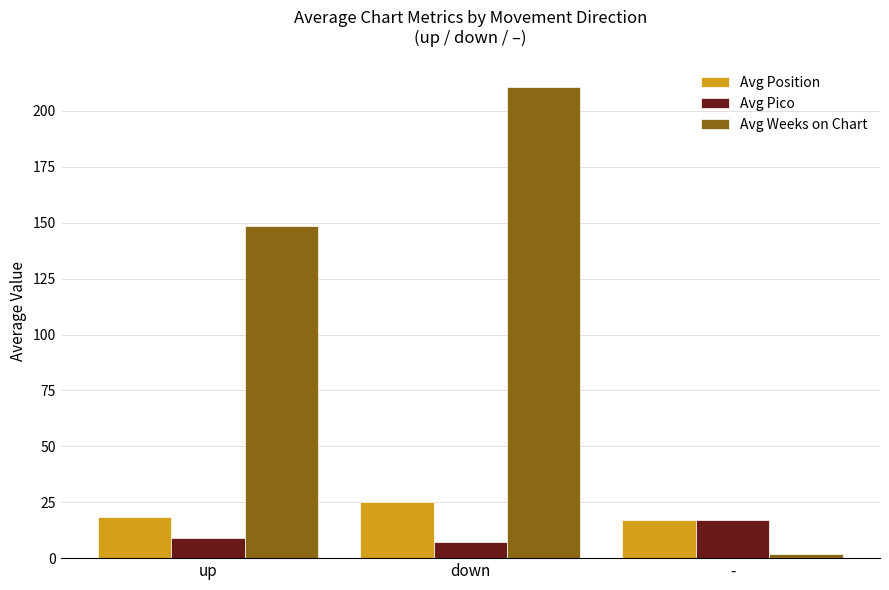

What is the difference between the highest and lowest values at down?

203.3